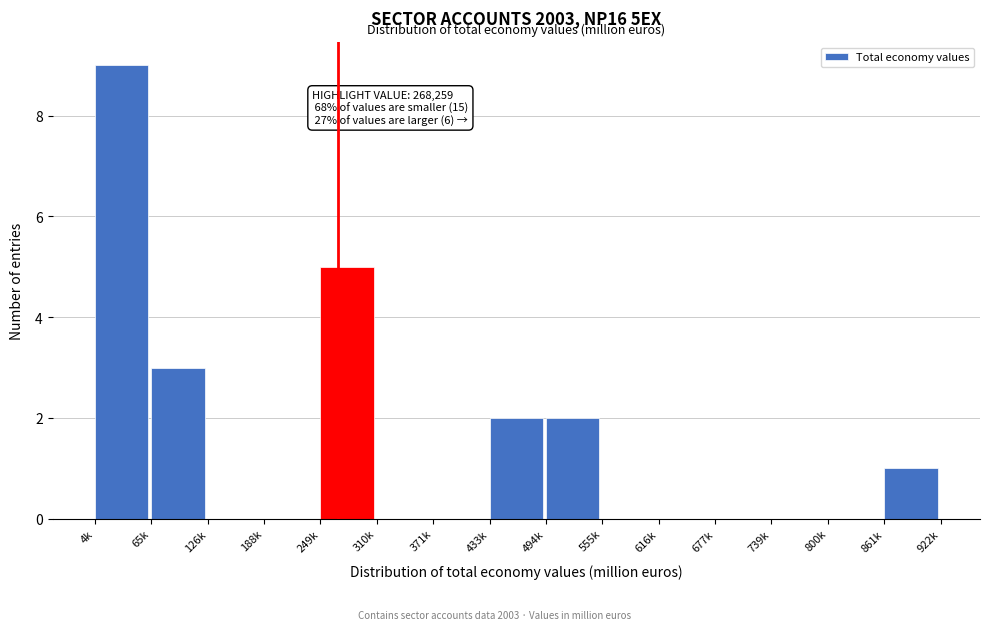

Reading left to right, list all the values displayed in this chart.

4k=9	65k=3	126k=0	188k=0	249k=5	310k=0	371k=0	433k=2	494k=2	555k=0	616k=0	677k=0	739k=0	800k=0	861k=1